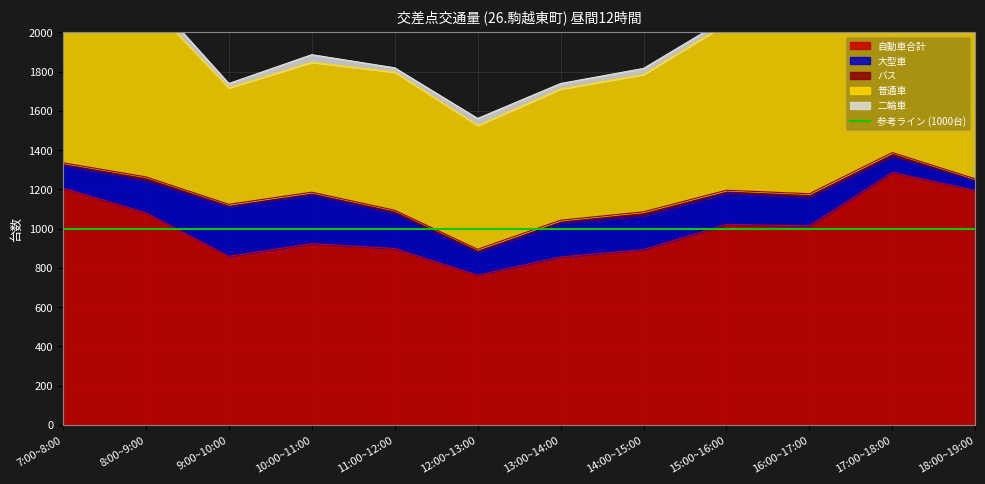

How many values in the バス series are below 16?

5